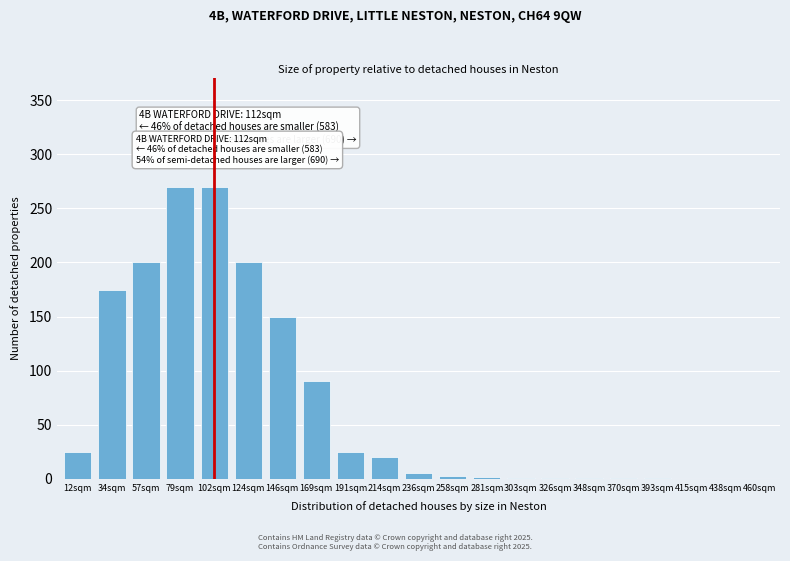

What is the sum of the values at 214sqm and 34sqm?

195